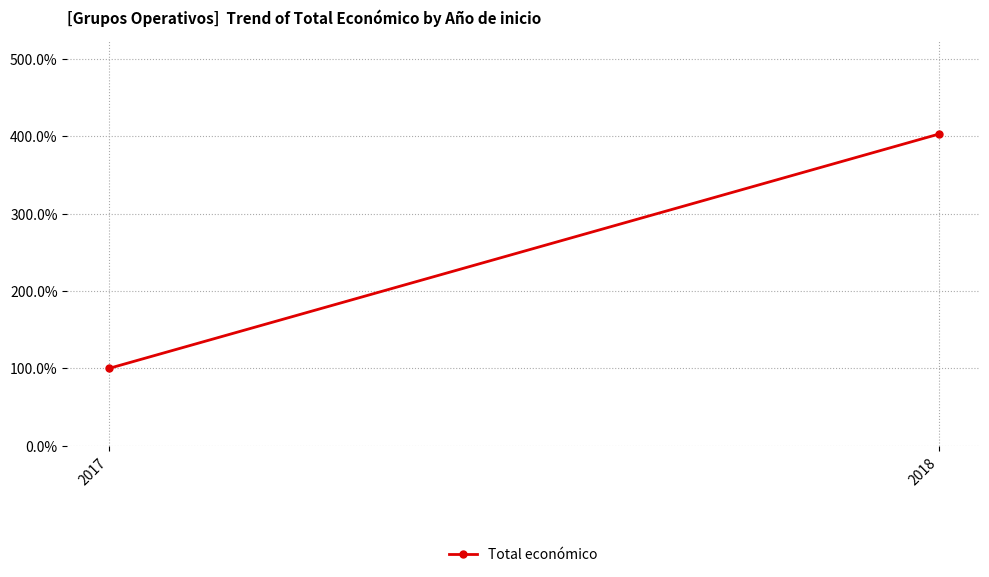

How many series are shown in this chart?

1